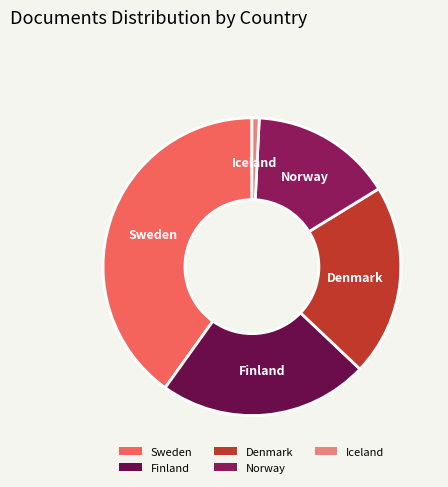

Do Iceland and Denmark together represent more than half of the pie?

No